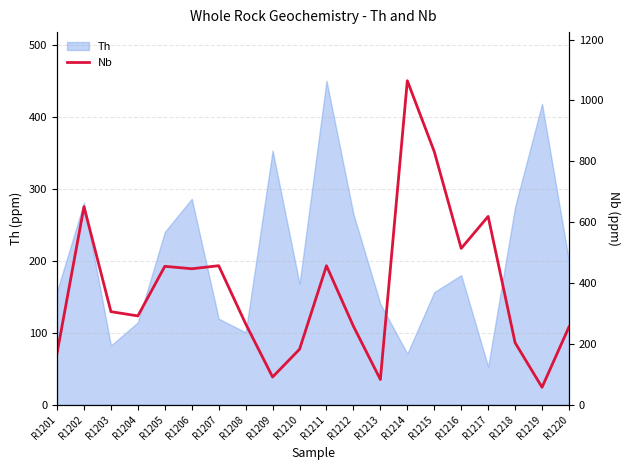

At which category does the data reach its first local peak?

R1202